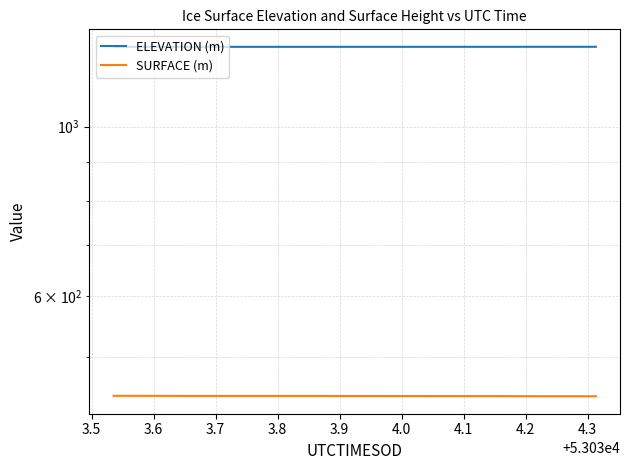

Is this an area chart (filled region under the line)?

No